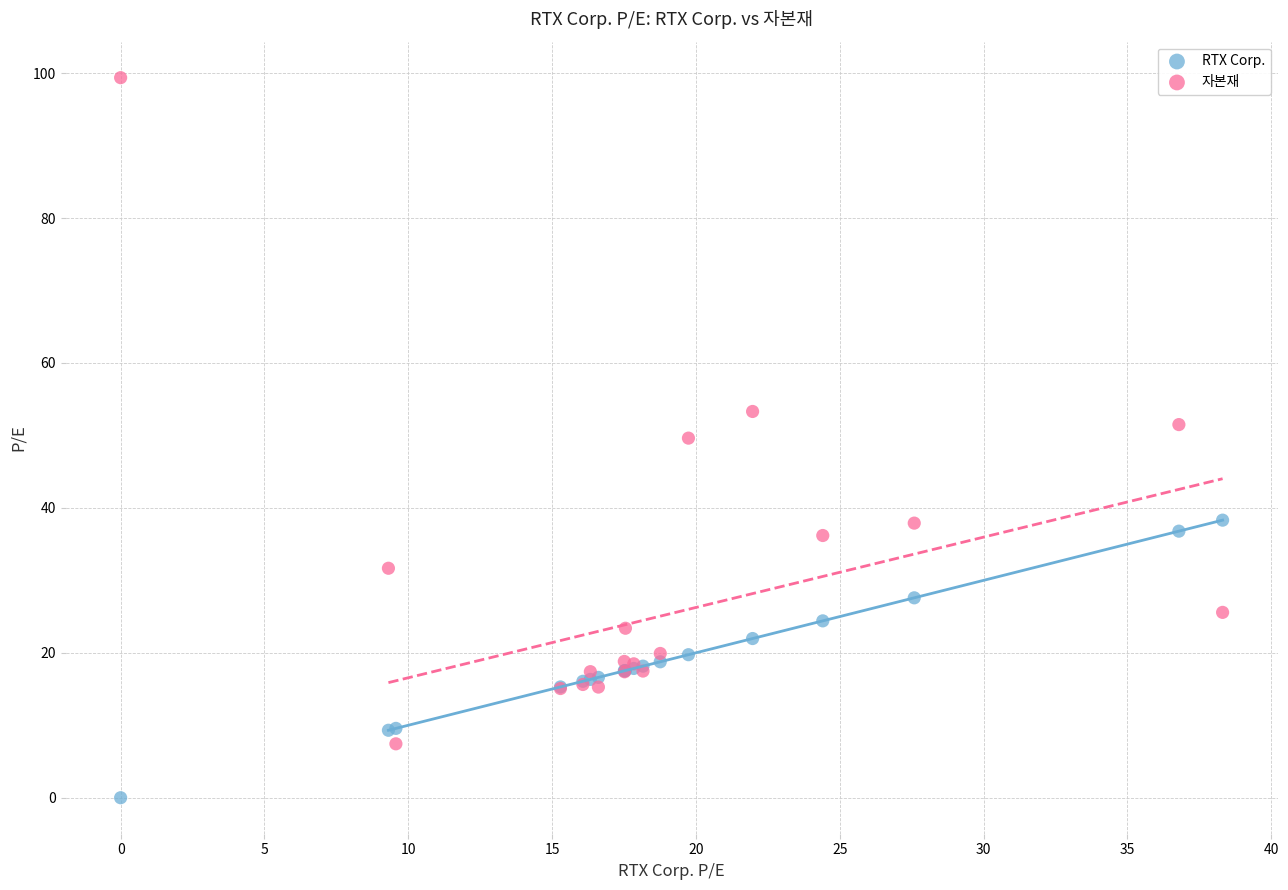

Which series has the largest Y range (max minus min)?

자본재